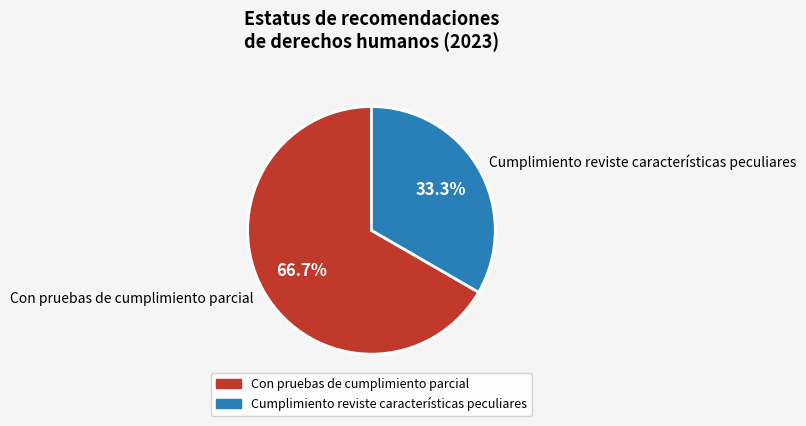

Which category has the smallest portion of the pie?

Cumplimiento reviste características peculiares